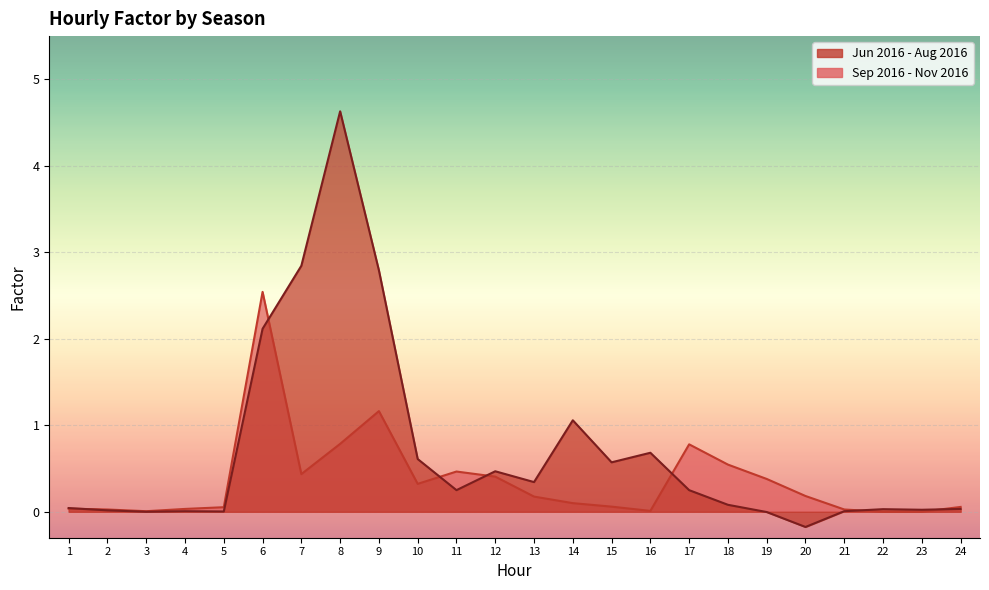

Which series ends up on top after the final intersection of Jun 2016 - Aug 2016 and Sep 2016 - Nov 2016?

Sep 2016 - Nov 2016